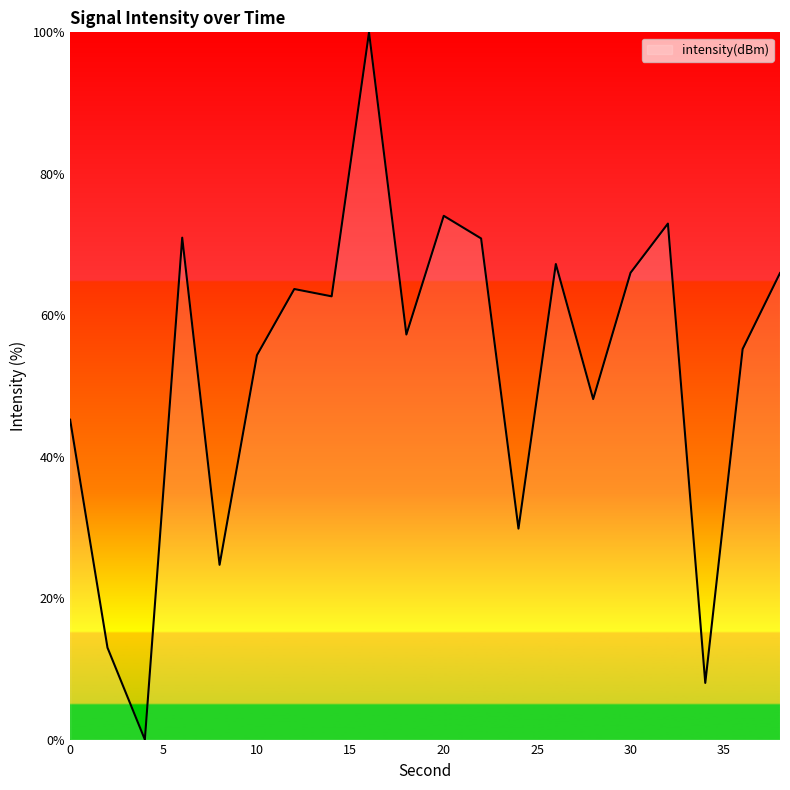

Does the chart display data point markers on the line(s)?

No